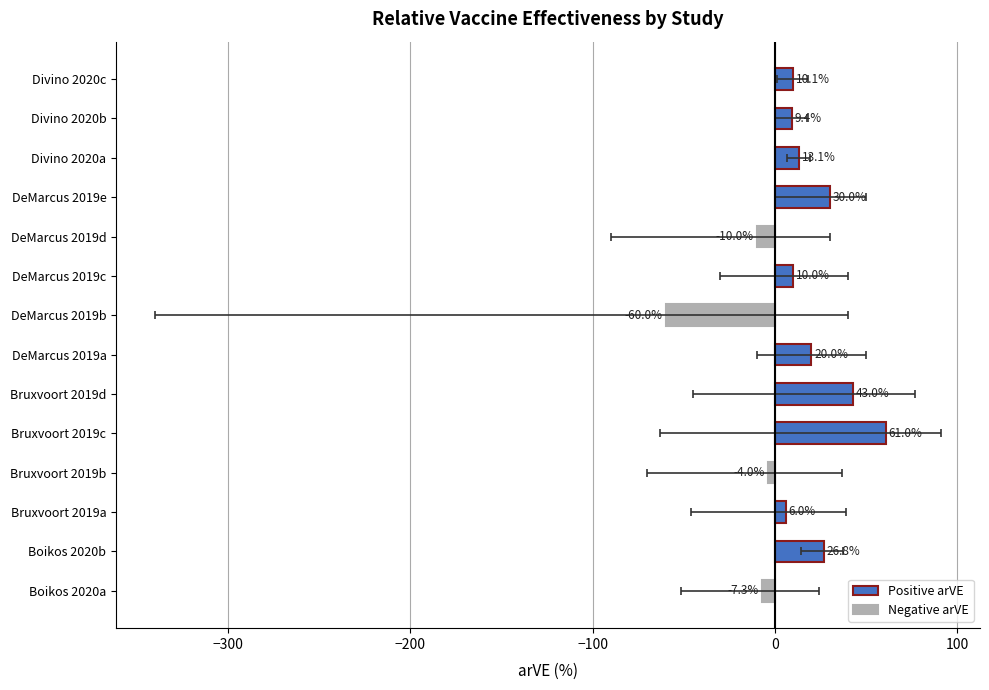

Between Bruxvoort 2019a and Divino 2020c, which is larger?

Divino 2020c